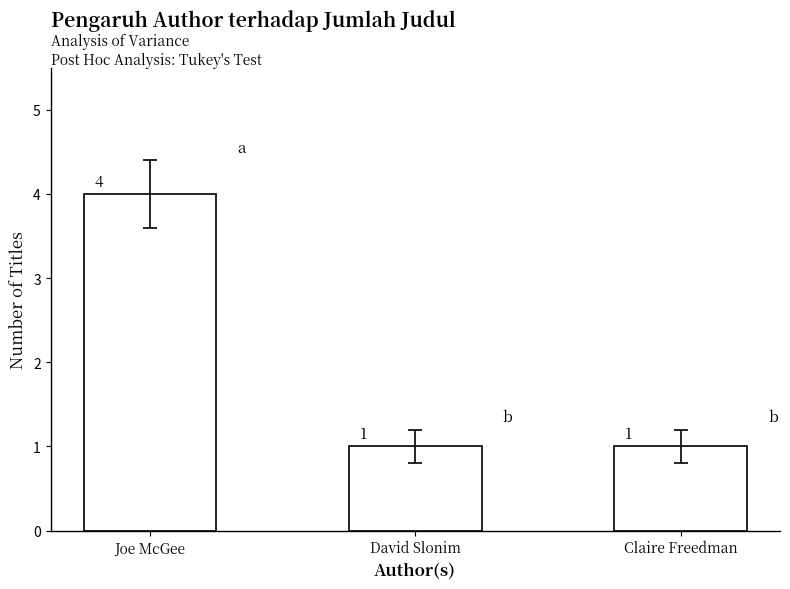

The value at Joe McGee is 4. True or false?

True